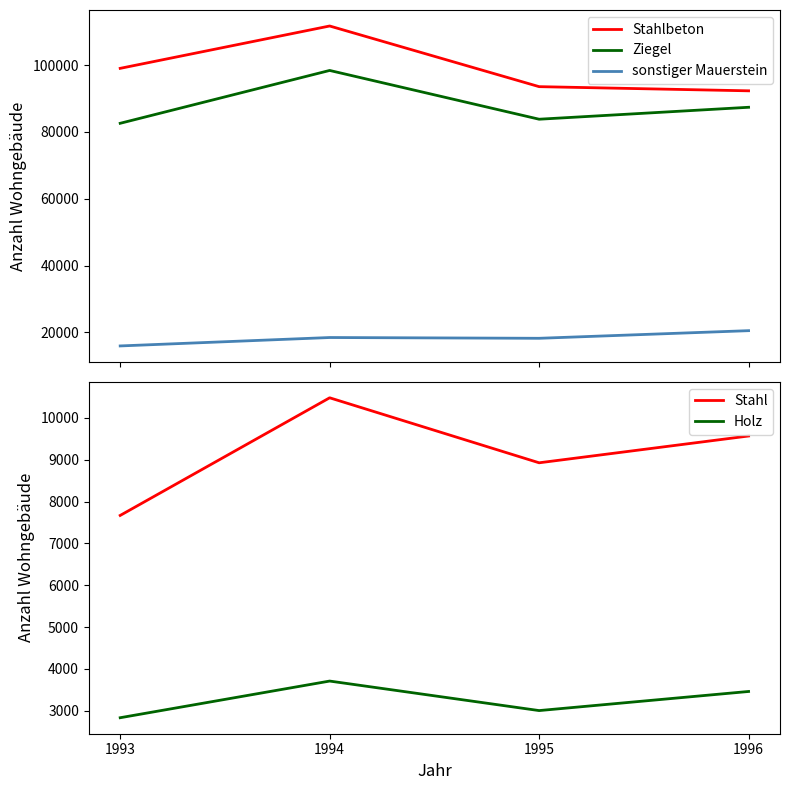

What is the total value across all series at 1993?

208065